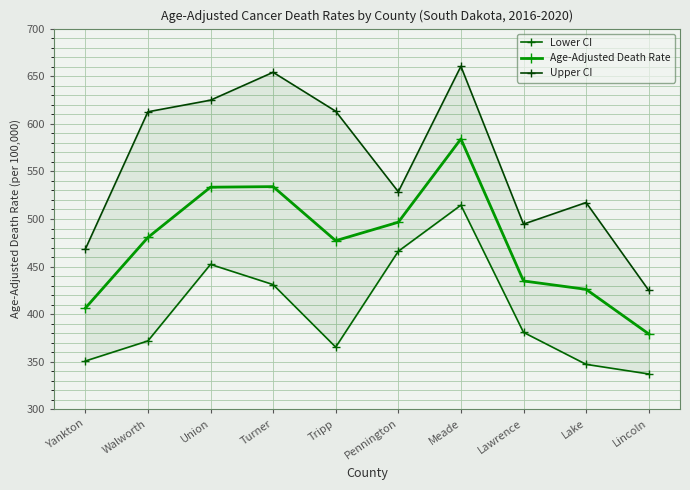

What is the maximum value for Lower CI?

514.5